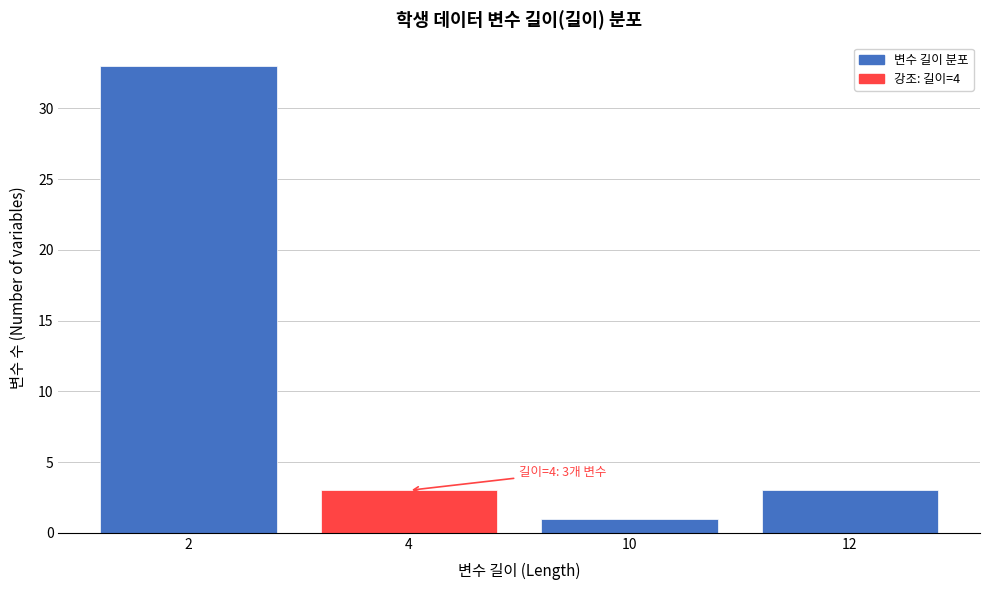

Reading right to left, transcribe all the data shown in this chart.

3	1	3	33